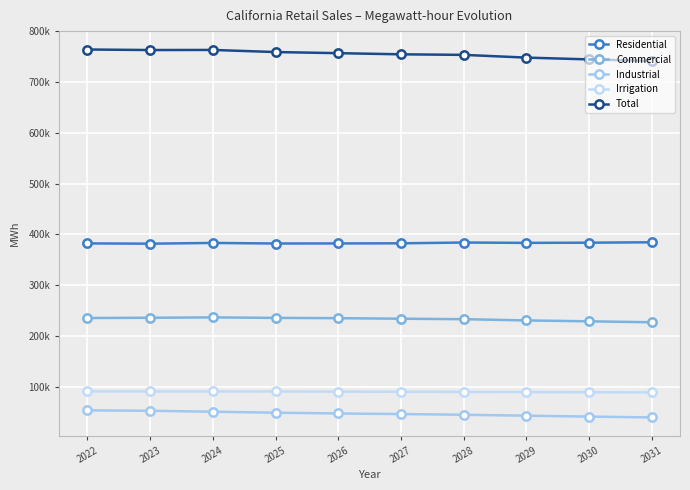

The Total series shows 486380.4 at 2026. True or false?

False